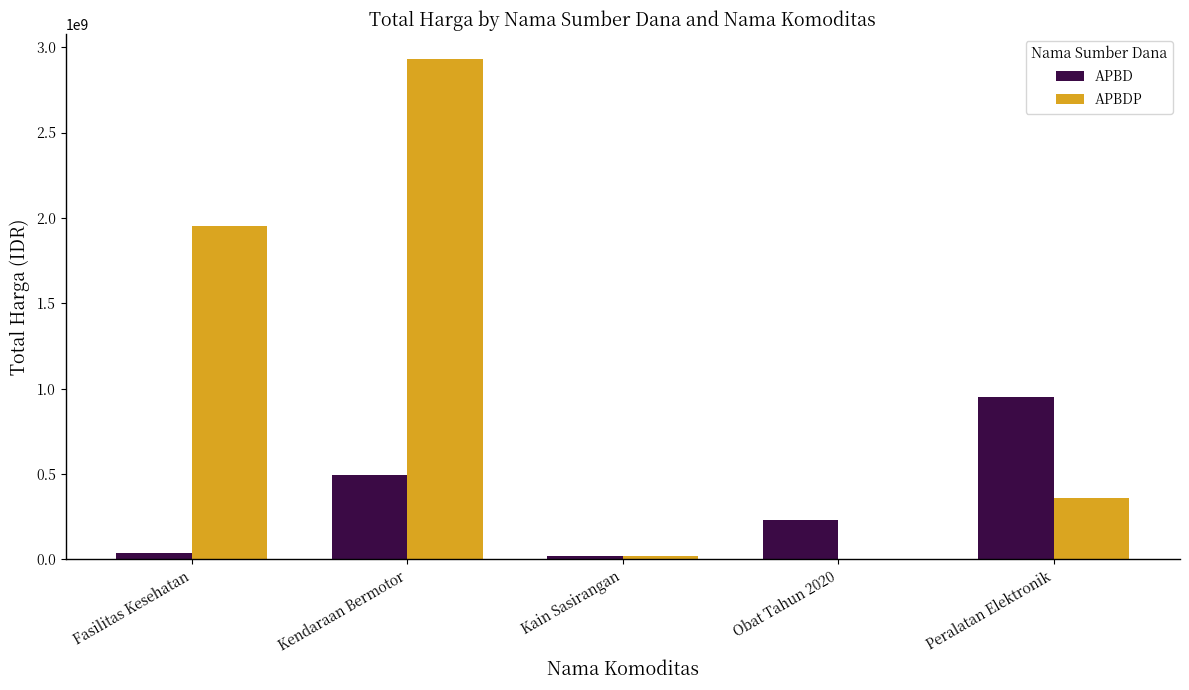

Read the APBDP value at Fasilitas Kesehatan, to the nearest 100.

1953197900